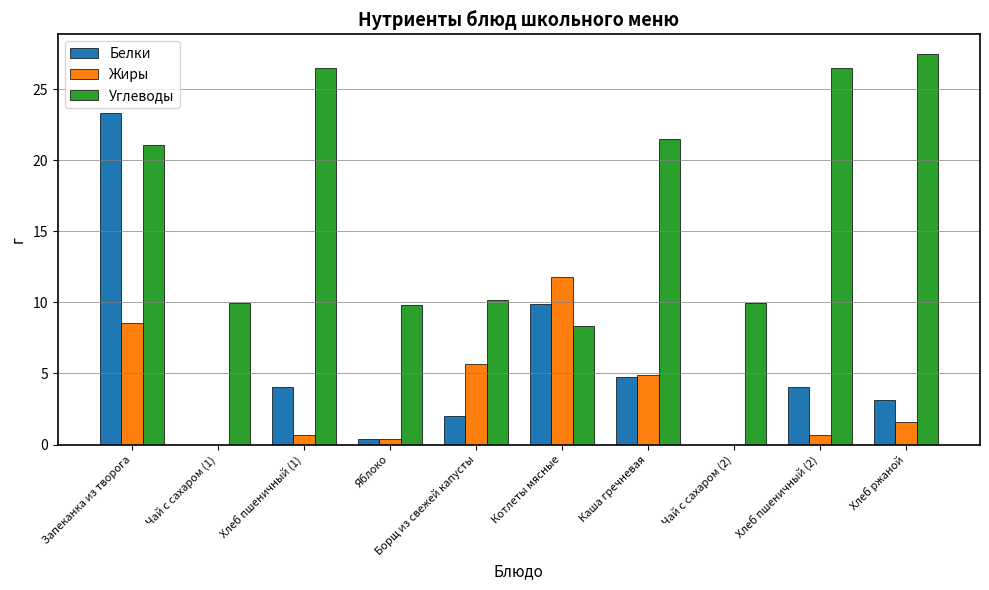

Which series changed the most between Хлеб пшеничный (1) and Яблоко?

Углеводы